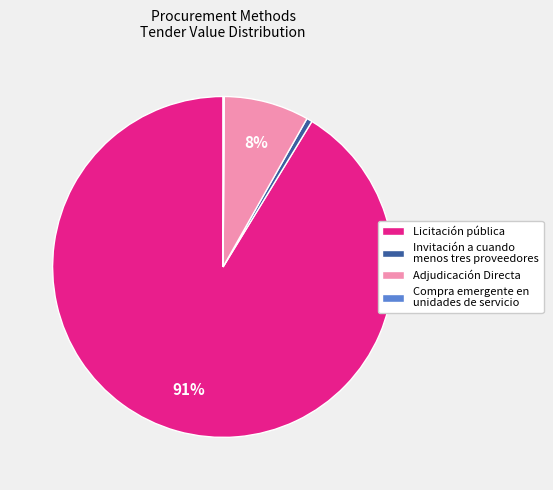

Combined, do Invitación a cuando menos tres proveedores and Adjudicación Directa account for over 50%?

No